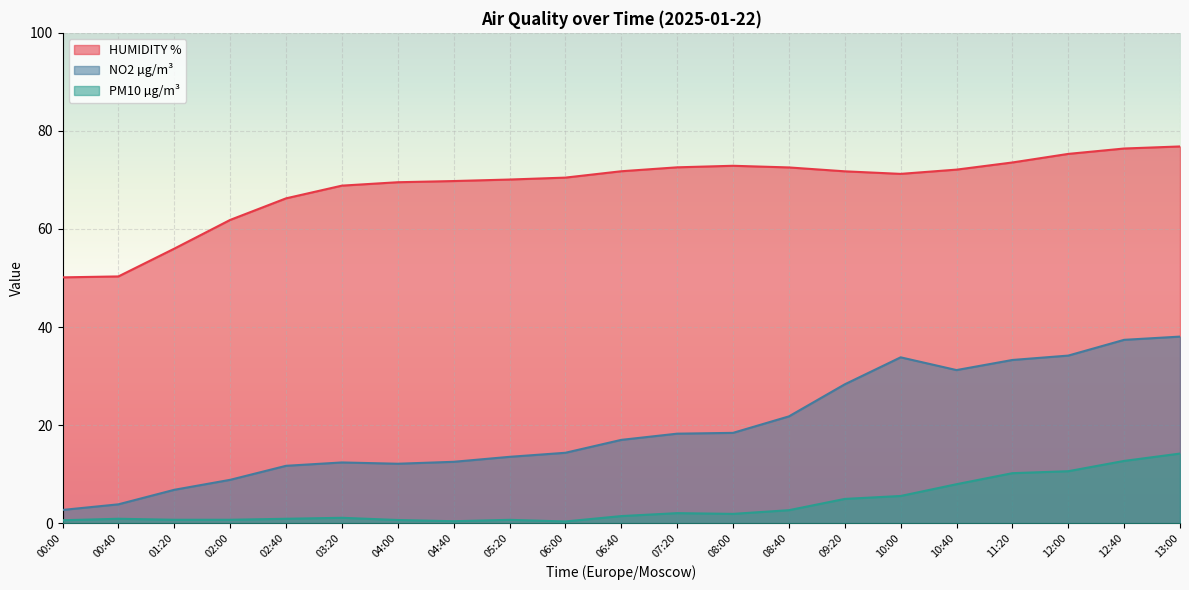

What position from the left is 10:00?

16